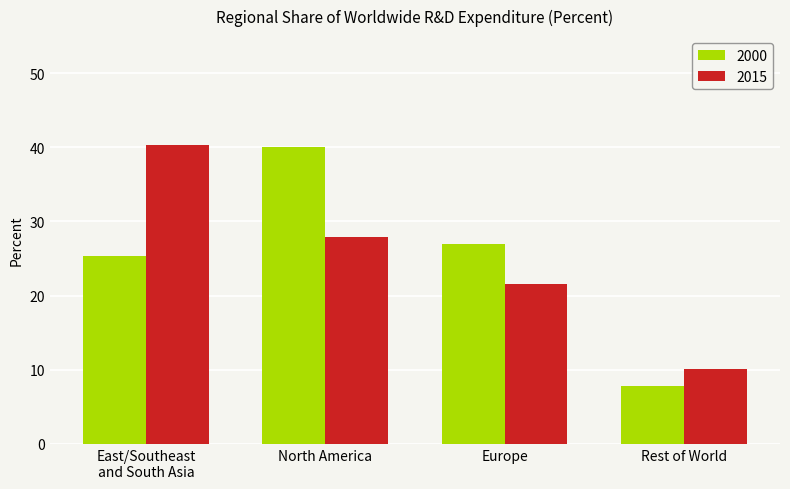

Reading left to right, transcribe all the data shown in this chart.

2000: East/Southeast
and South Asia=25.3	North America=40.0	Europe=27.0	Rest of World=7.8
2015: East/Southeast
and South Asia=40.3	North America=27.9	Europe=21.6	Rest of World=10.1